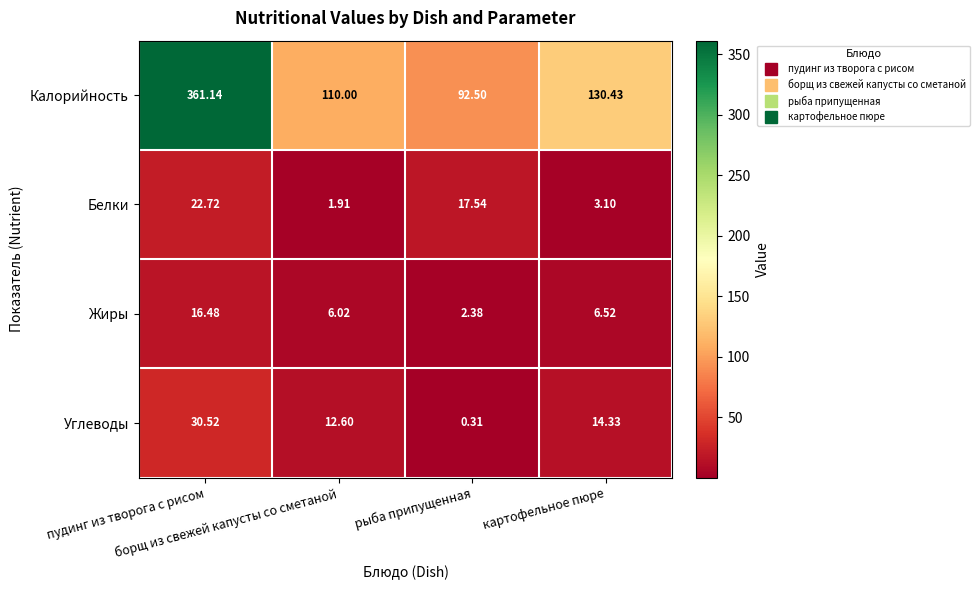

Which series has the largest total across all categories?

Калорийность